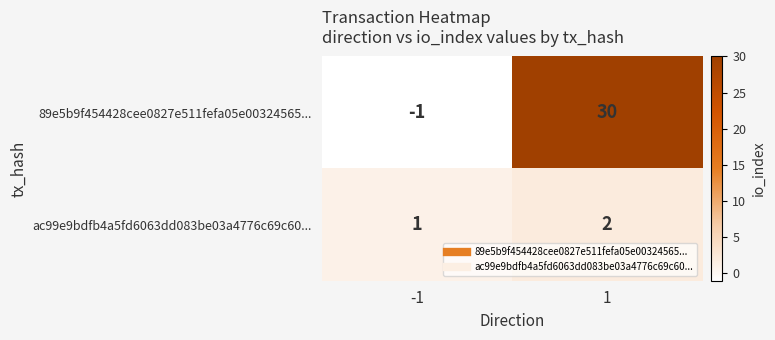

Which series has the largest total across all categories?

89e5b9f454428cee0827e511fefa05e00324565...